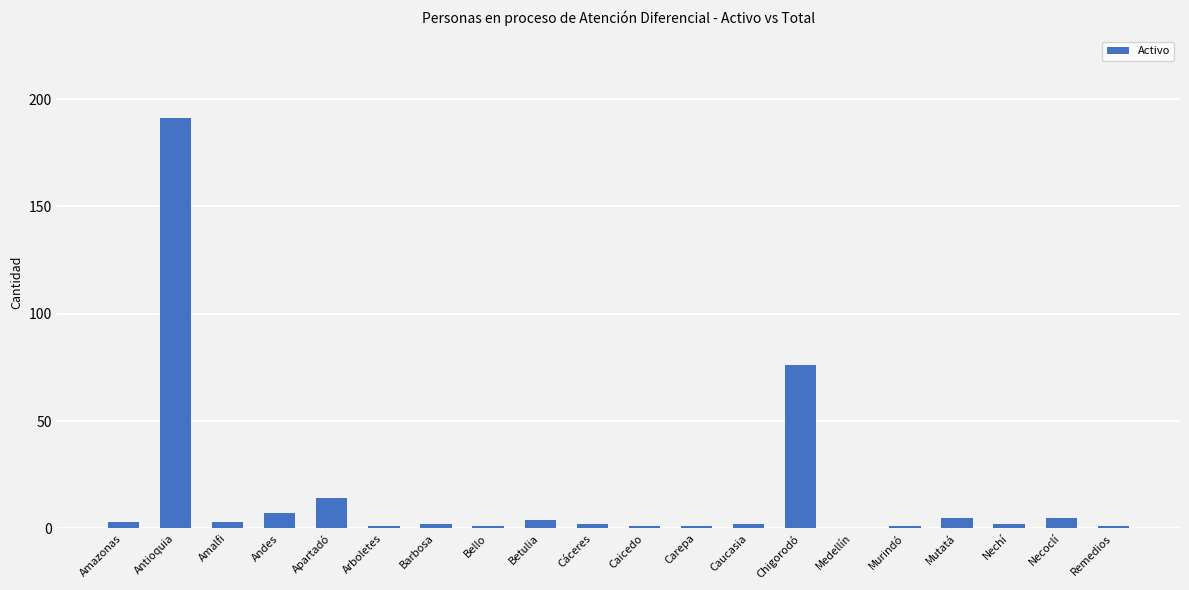

At which label is the value closest to 95?

Chigorodó